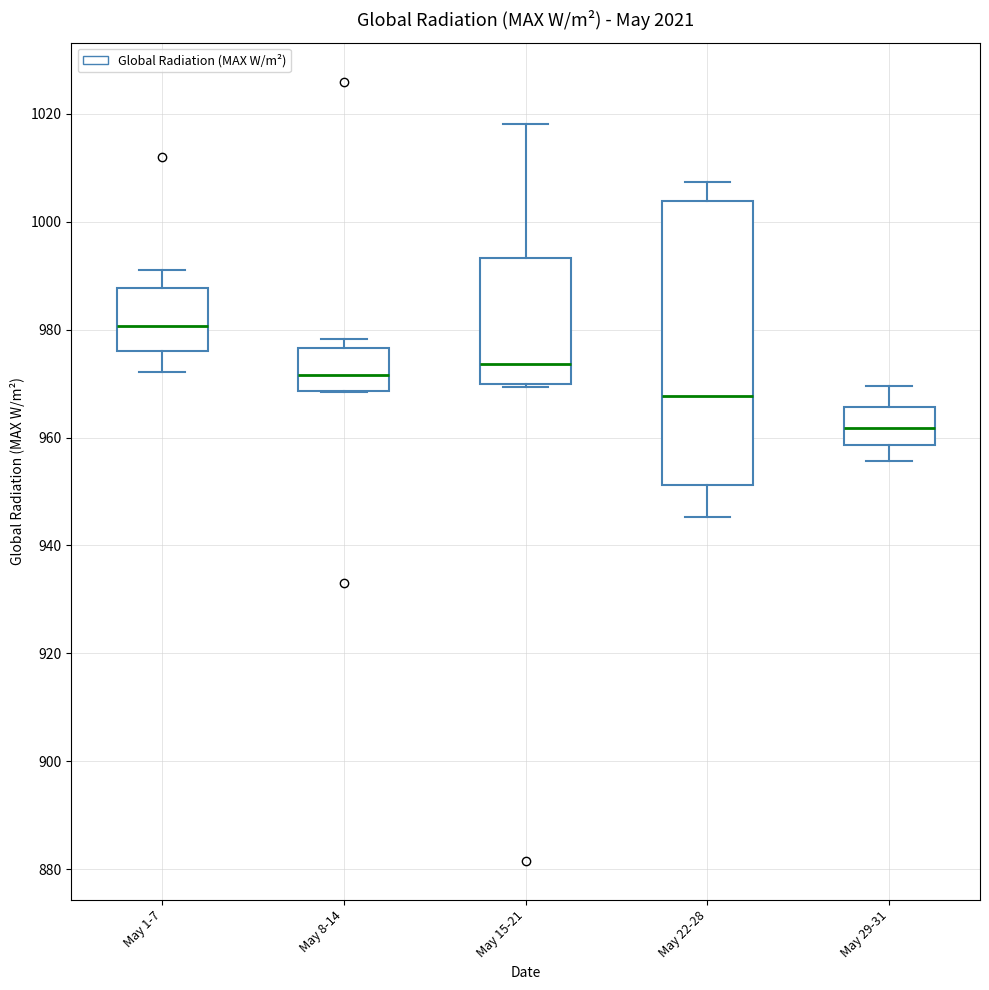

Where does the median line of the box for May 15-21 sit on the y-axis? The values are not printed on the chart, so give them approximately, as read against the axis.

974